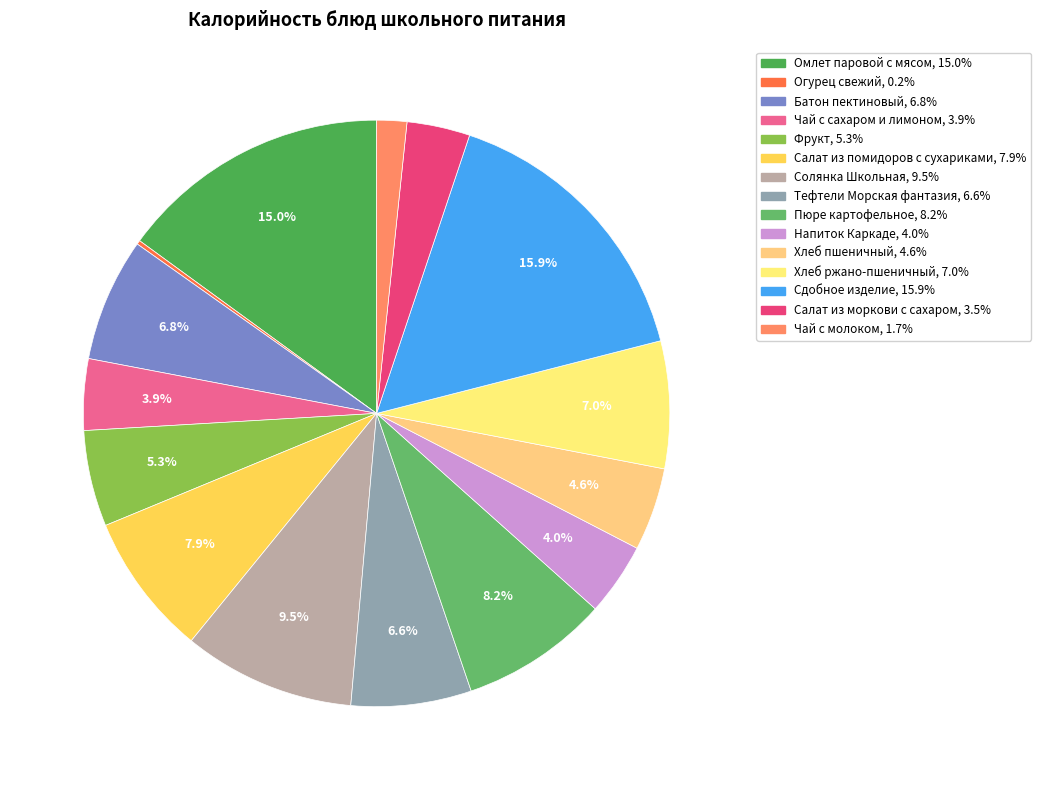

How much of the chart is everything except Фрукт?

94.7%